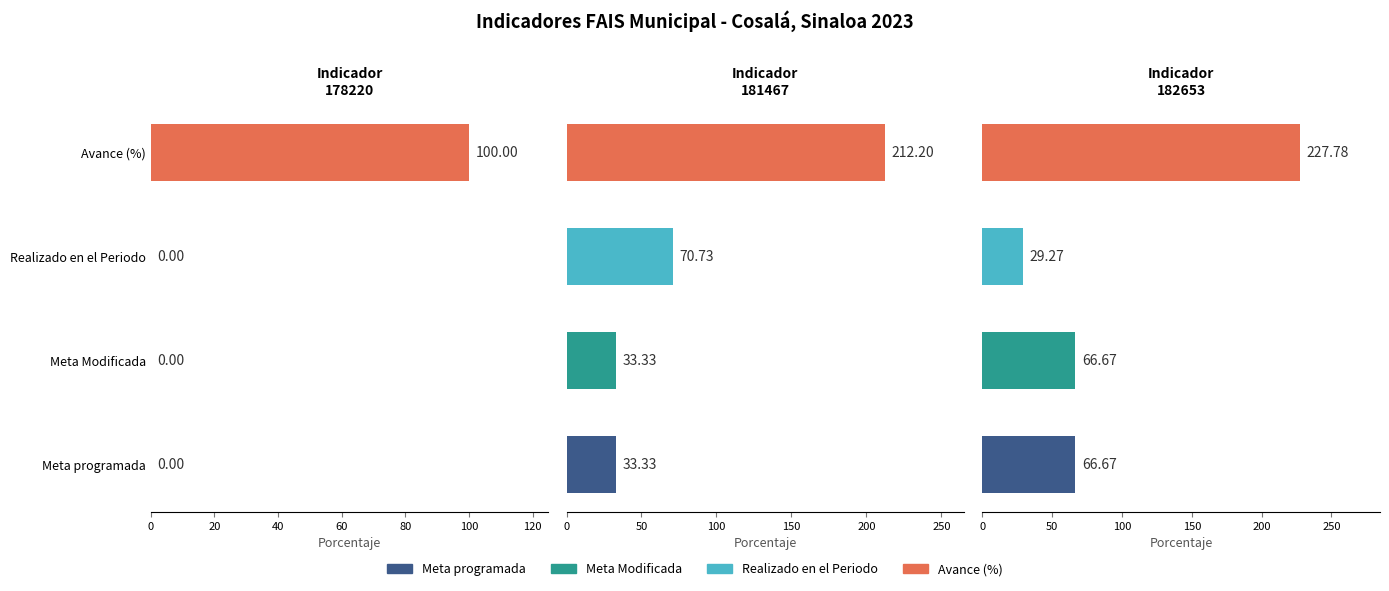

Reading right to left, transcribe all the data shown in this chart.

Meta programada: 182653=66.7	181467=33.3	178220=0.0
Meta Modificada: 182653=66.7	181467=33.3	178220=0.0
Realizado en el Periodo: 182653=29.3	181467=70.7	178220=0.0
Avance (%): 182653=227.8	181467=212.2	178220=100.0